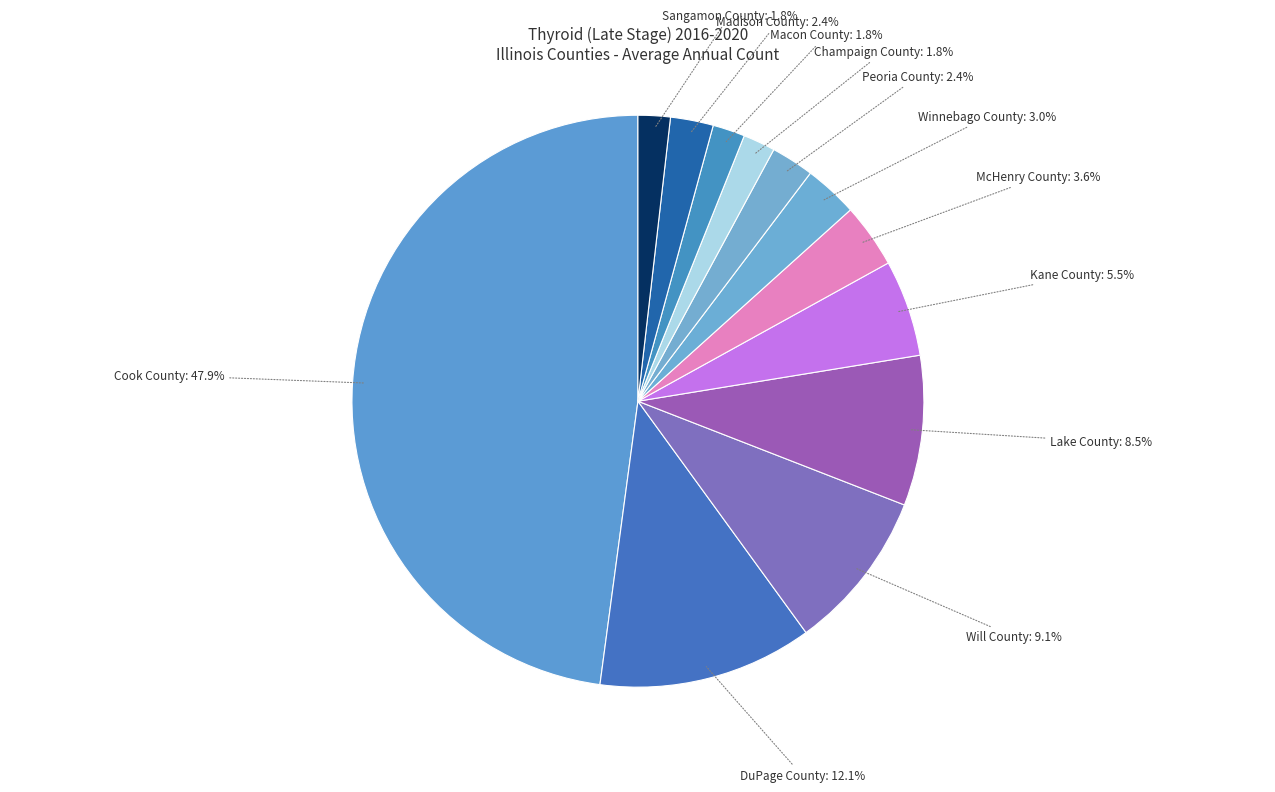

Between Cook County and Kane County, which is larger?

Cook County